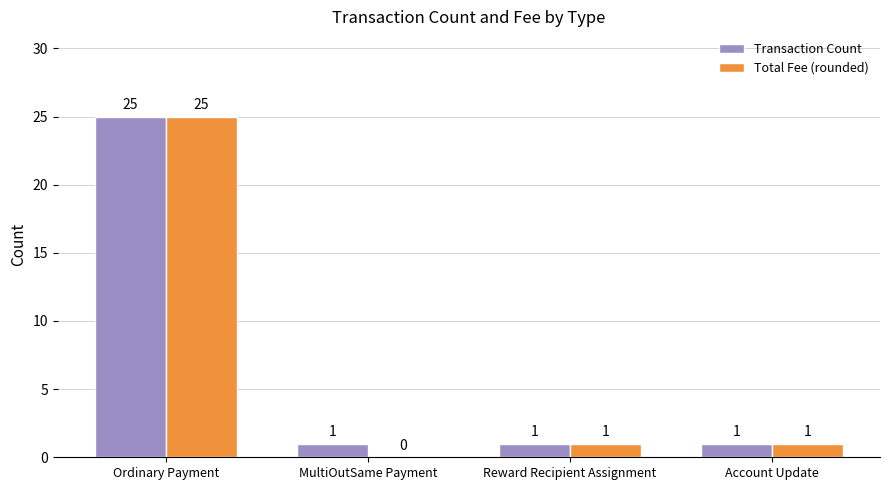

Reading left to right, transcribe all the data shown in this chart.

Transaction Count: 25	1	1	1
Total Fee (rounded): 25	0	1	1